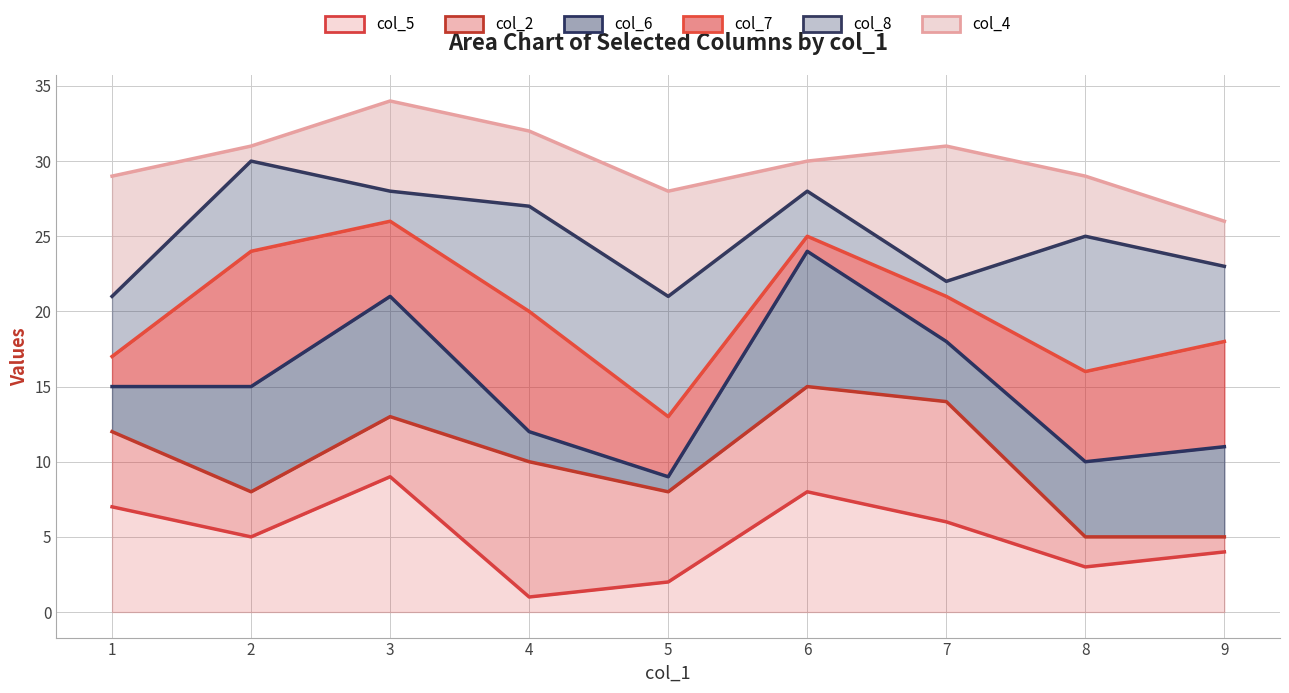

The col_5 series shows 2 at 9. True or false?

False